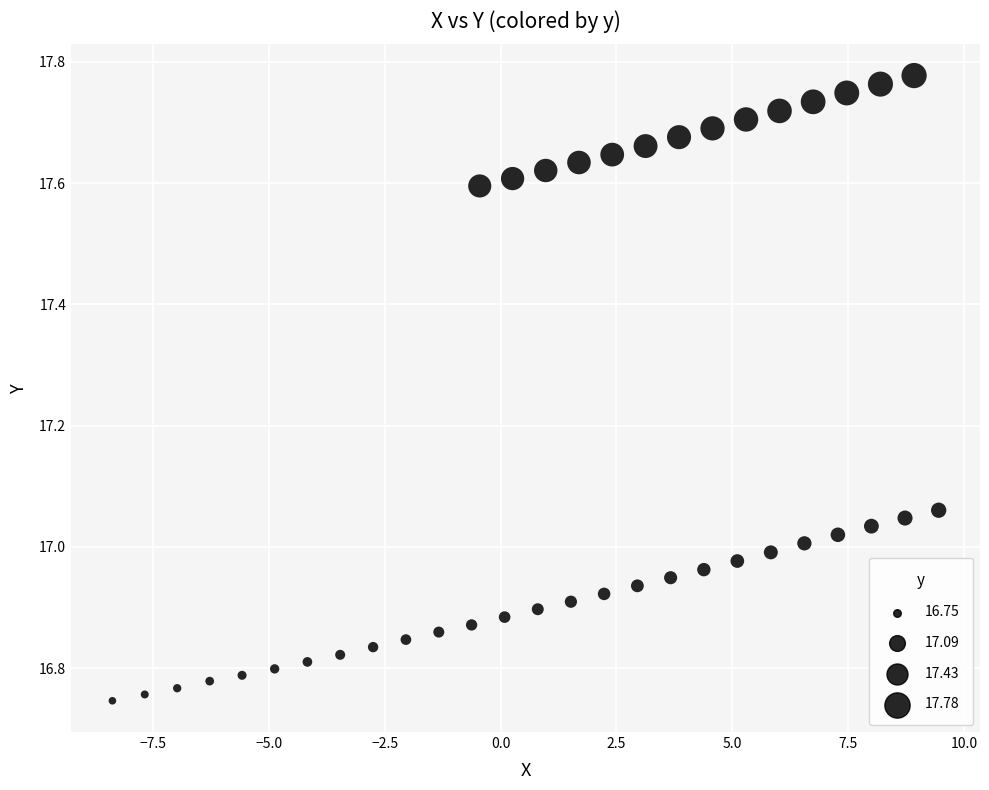

What is the range of Y values (max minus min)?

1.0